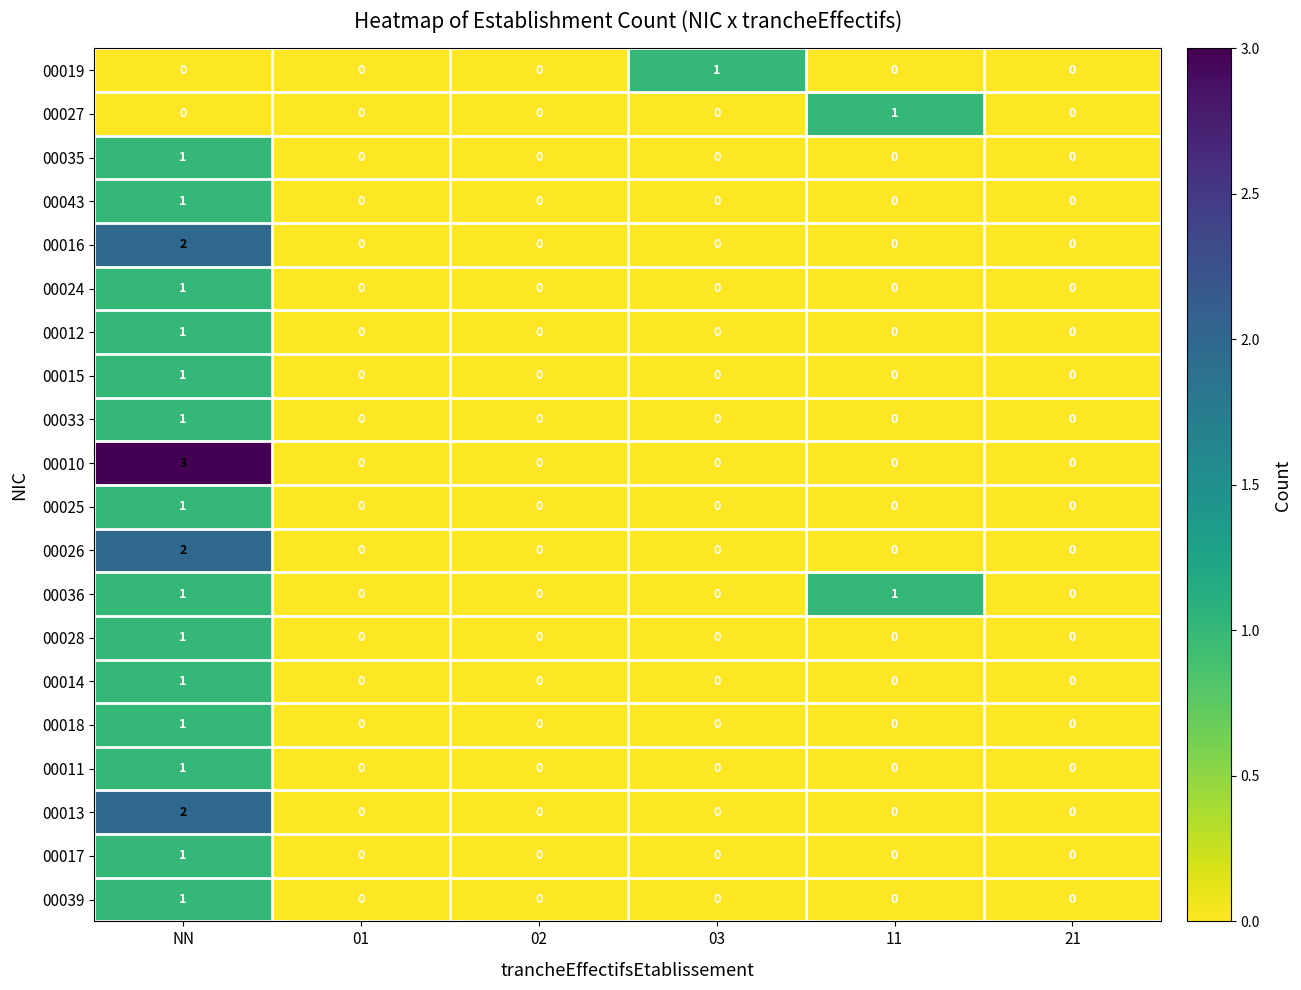

The value of 00018 at 03 is 0. True or false?

True